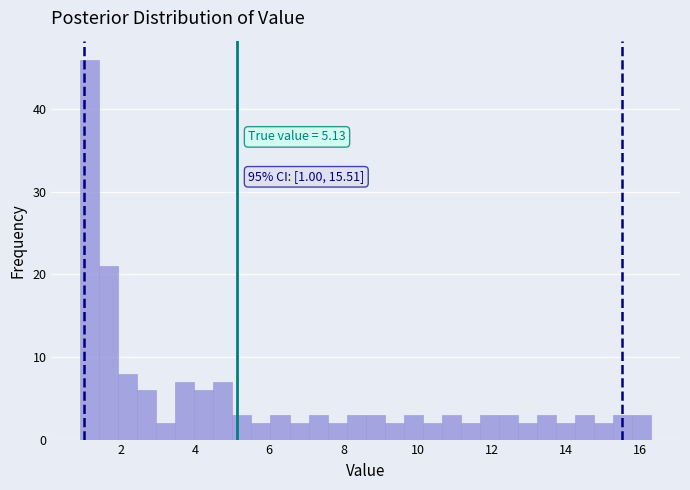

Around what value on the x-axis is the tallest bar? Give the approximate position of its centre, as read against the axis.

1.2